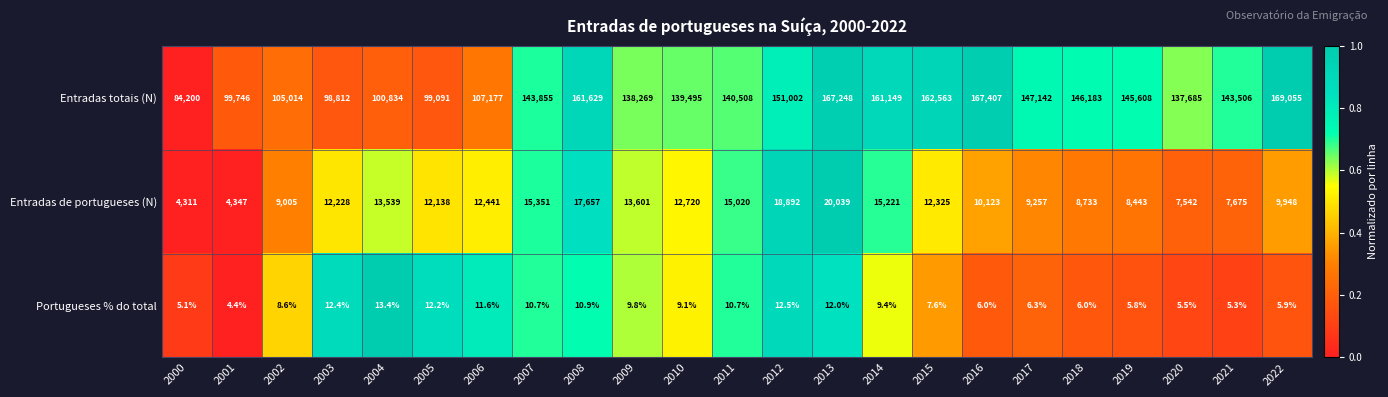

What is the sum of the Entradas totais (N) values at 2009 and 2001?

238015.0